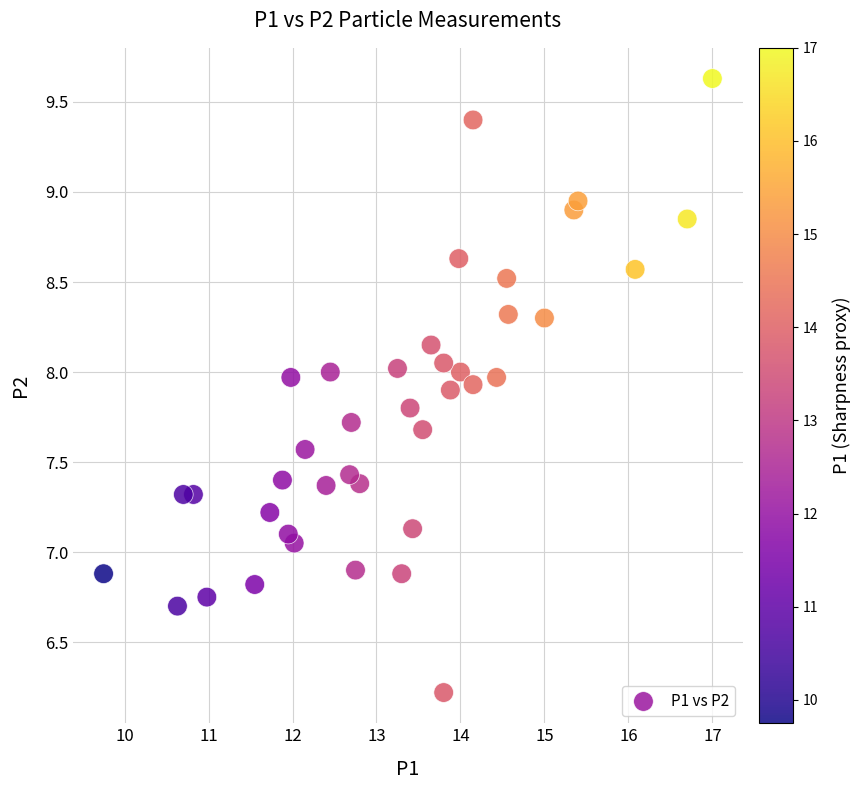

What is the range of X values (max minus min)?

7.2